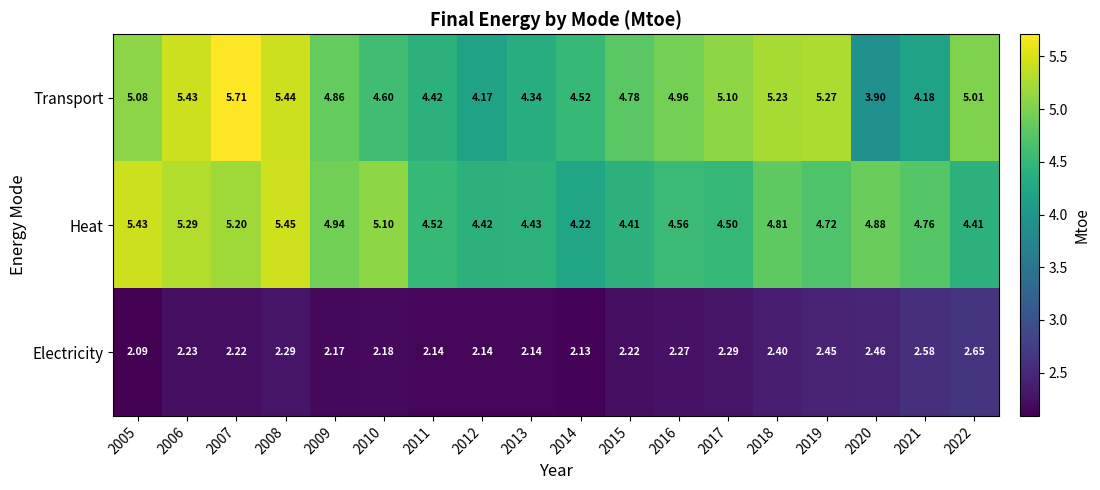

Which series has the largest total across all categories?

Transport